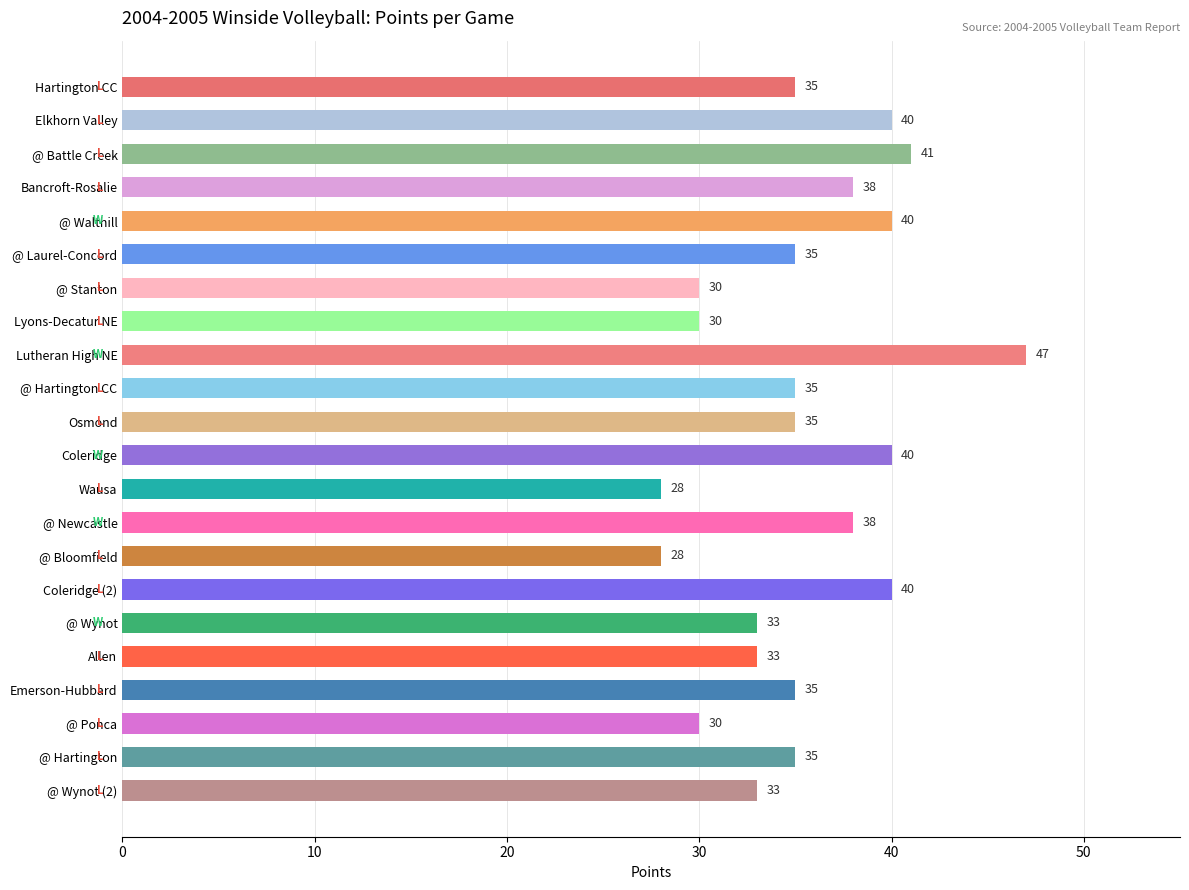

How many values are below 35?

8